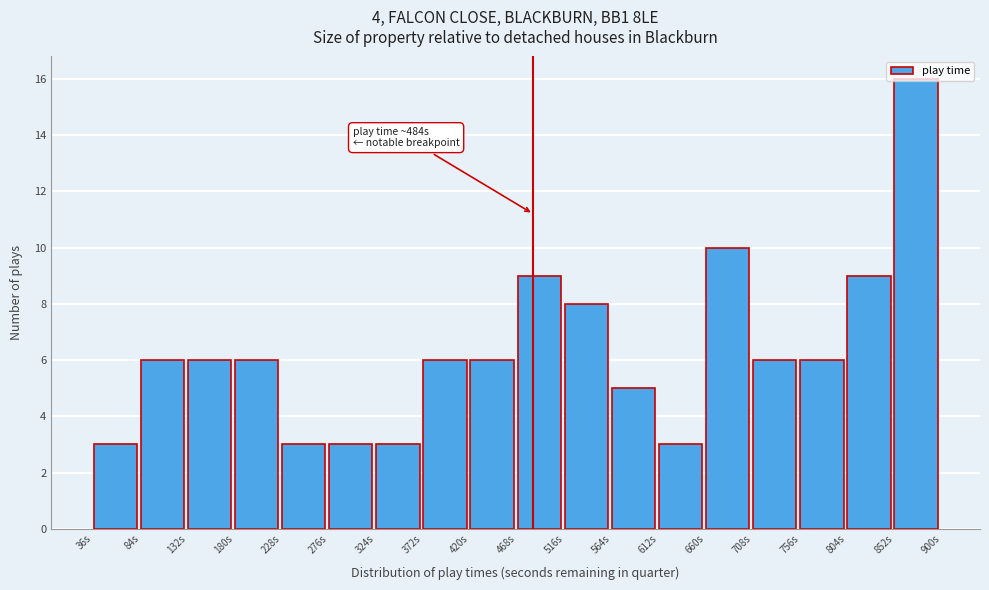

Over which range of the x-axis is the bar tallest?

852 to 900